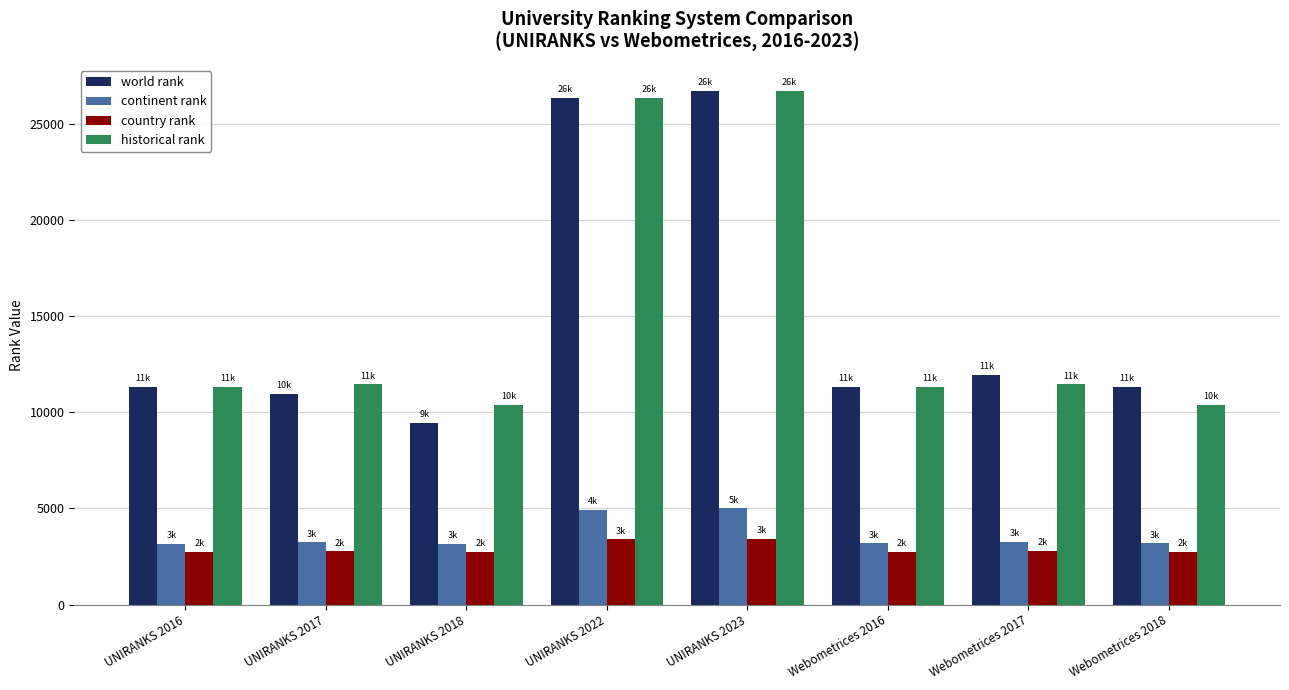

What is the difference between the country rank values at UNIRANKS 2017 and Webometrices 2018?

5